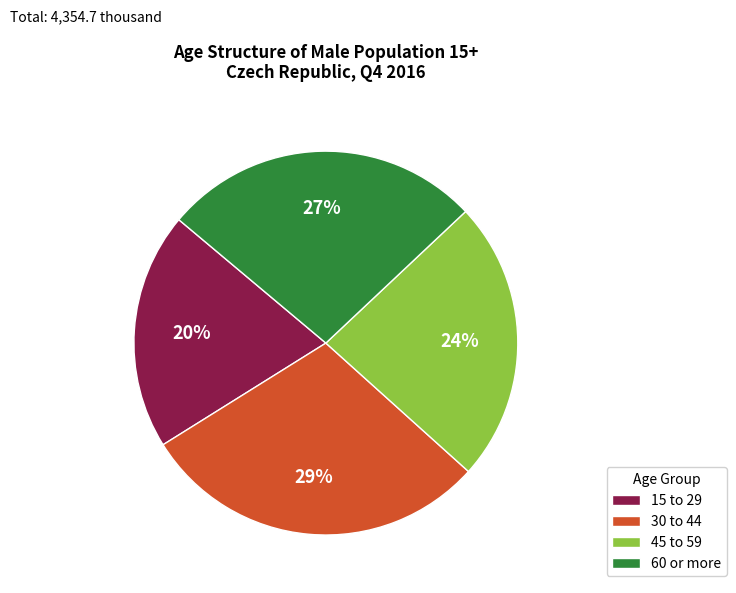

How many segments does this pie chart have?

4